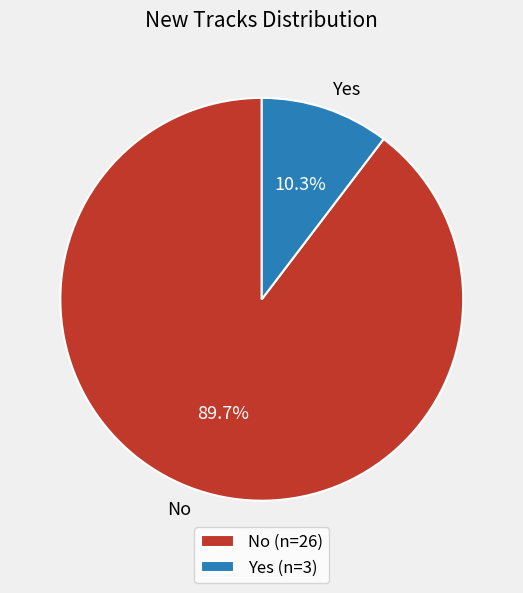

What percentage do No and Yes together represent?

100.0%